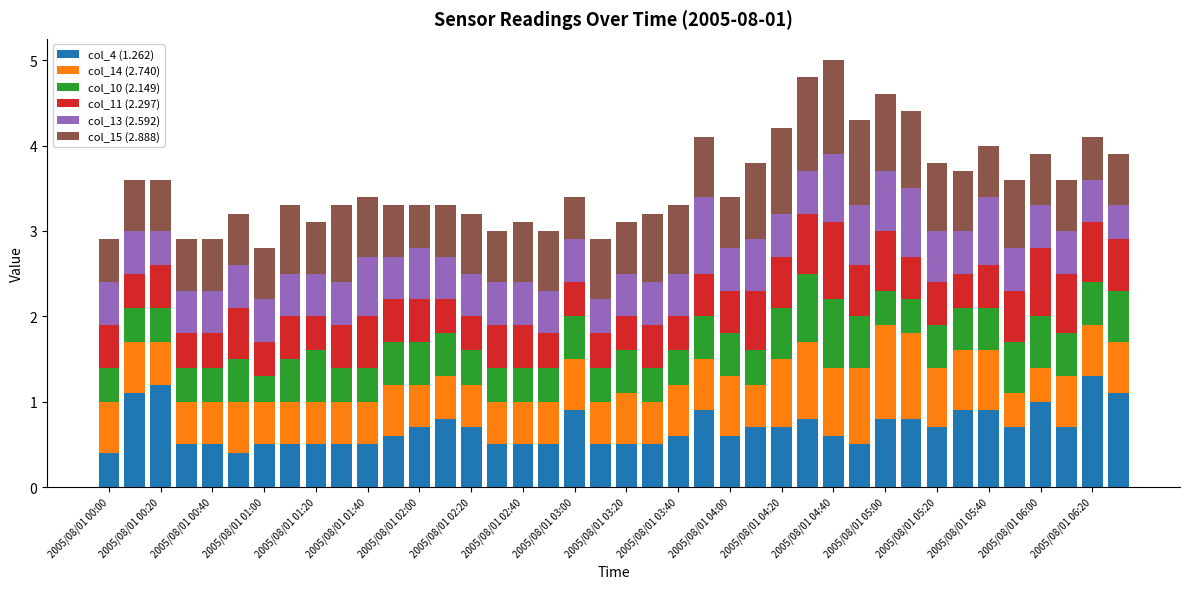

What is the average value of the col_4 (1.262) series?

0.7